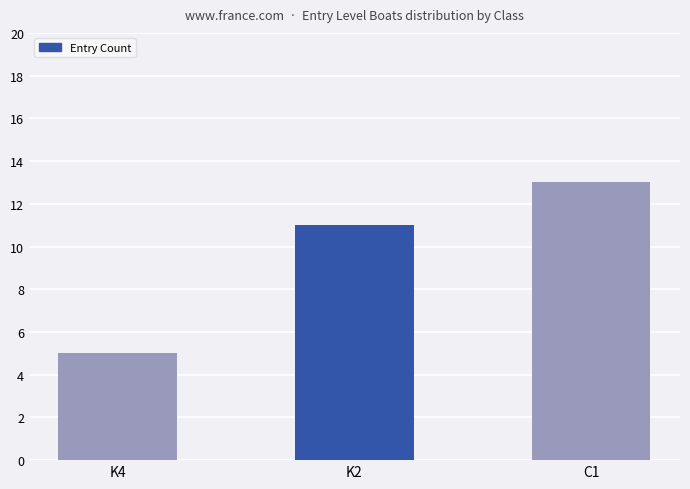

What is the maximum value shown in the chart?

13